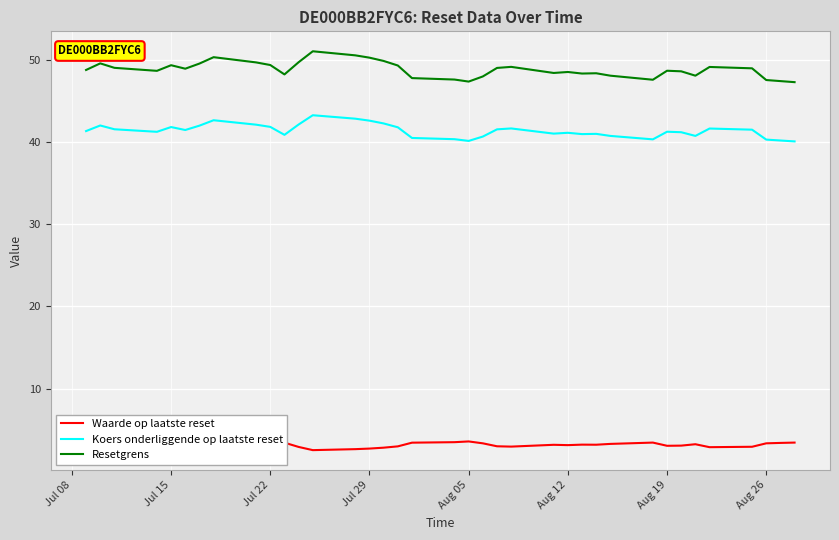

True or false: Koers onderliggende op laatste reset and Resetgrens intersect in this chart.

False